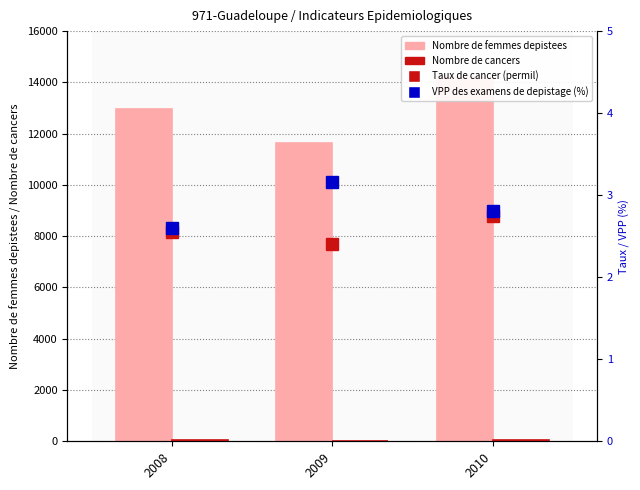

What is the lowest value of the VPP des examens de depistage (%) series?

2.6